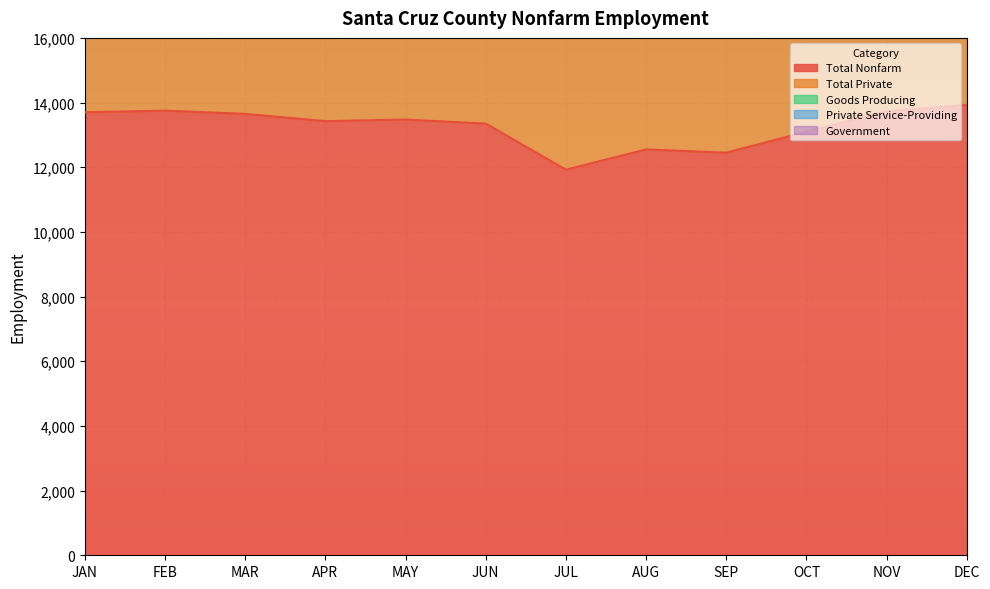

What is the difference between the highest and lowest values at AUG?

17500